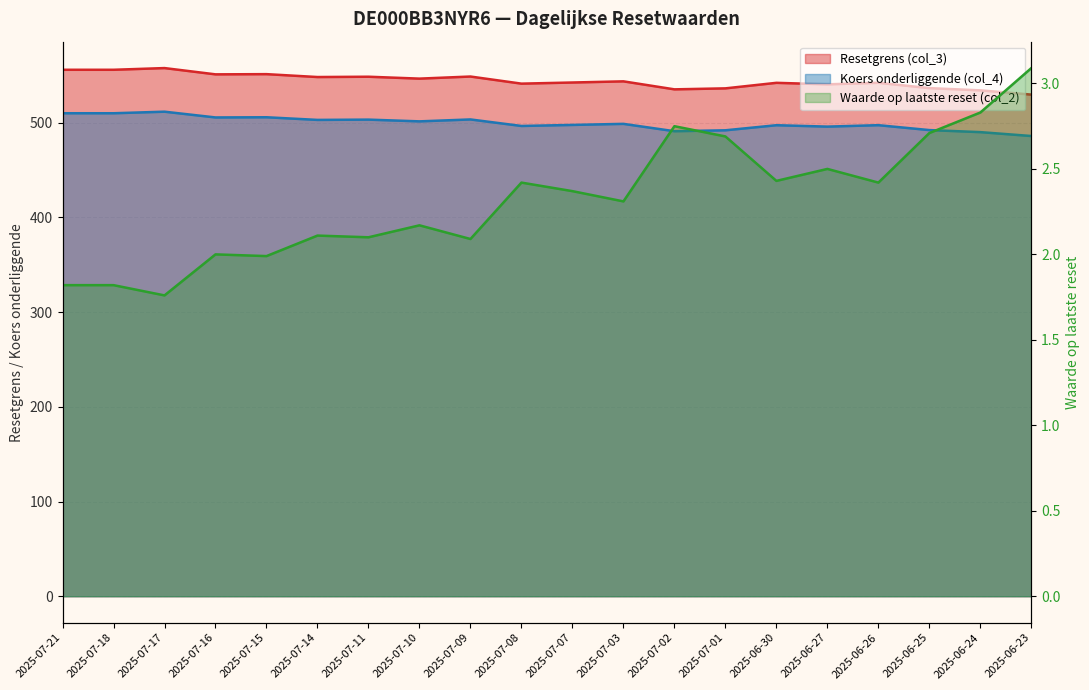

Does the chart display data point markers on the line(s)?

No